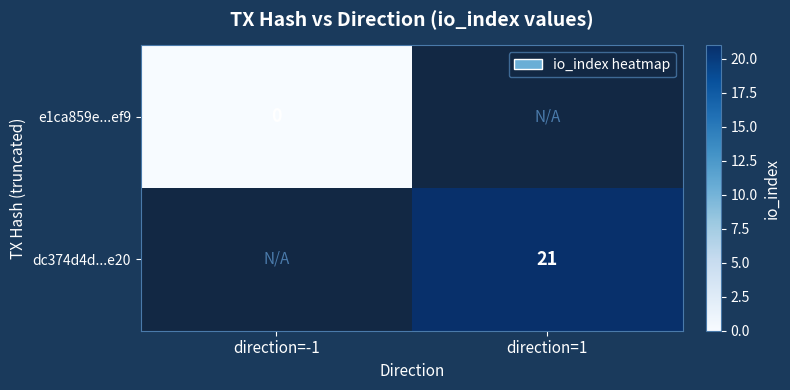

Between direction=1 and direction=-1, which is larger?

direction=-1